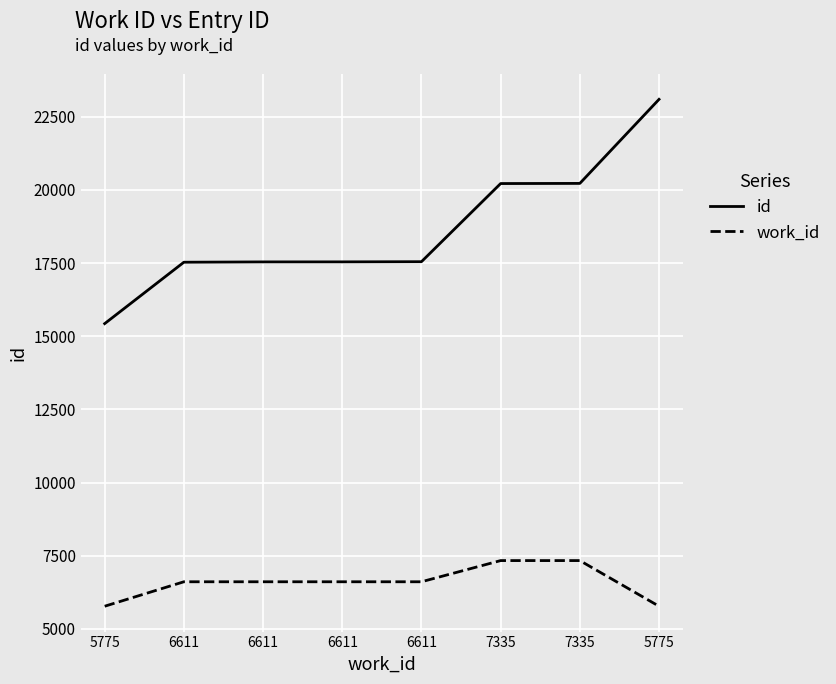

How many lines are shown in the chart?

2